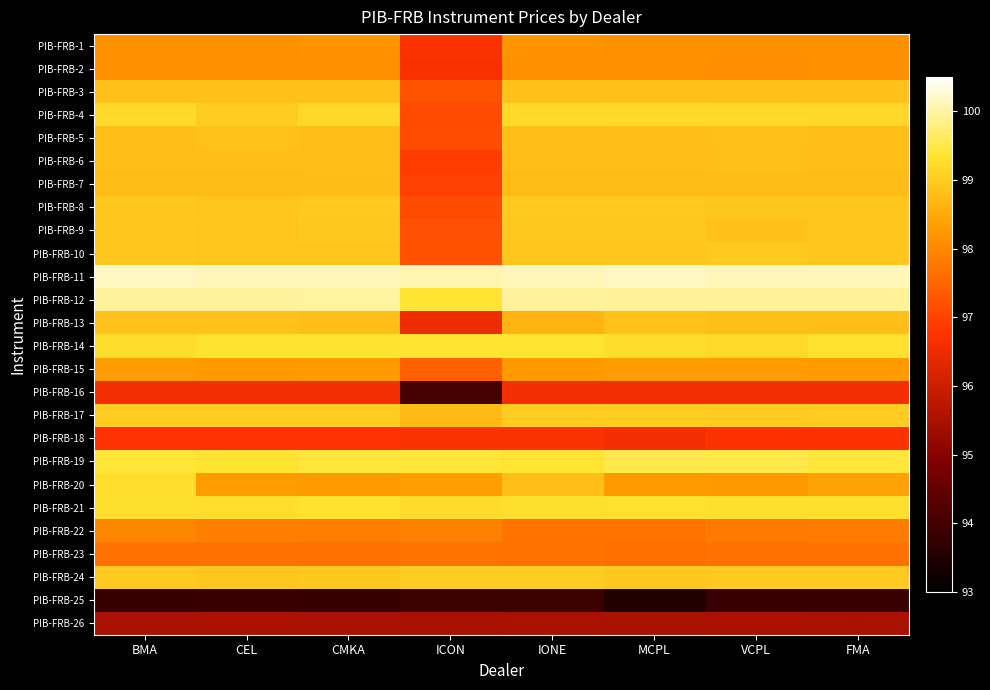

What is the minimum value shown in the chart?

93.5